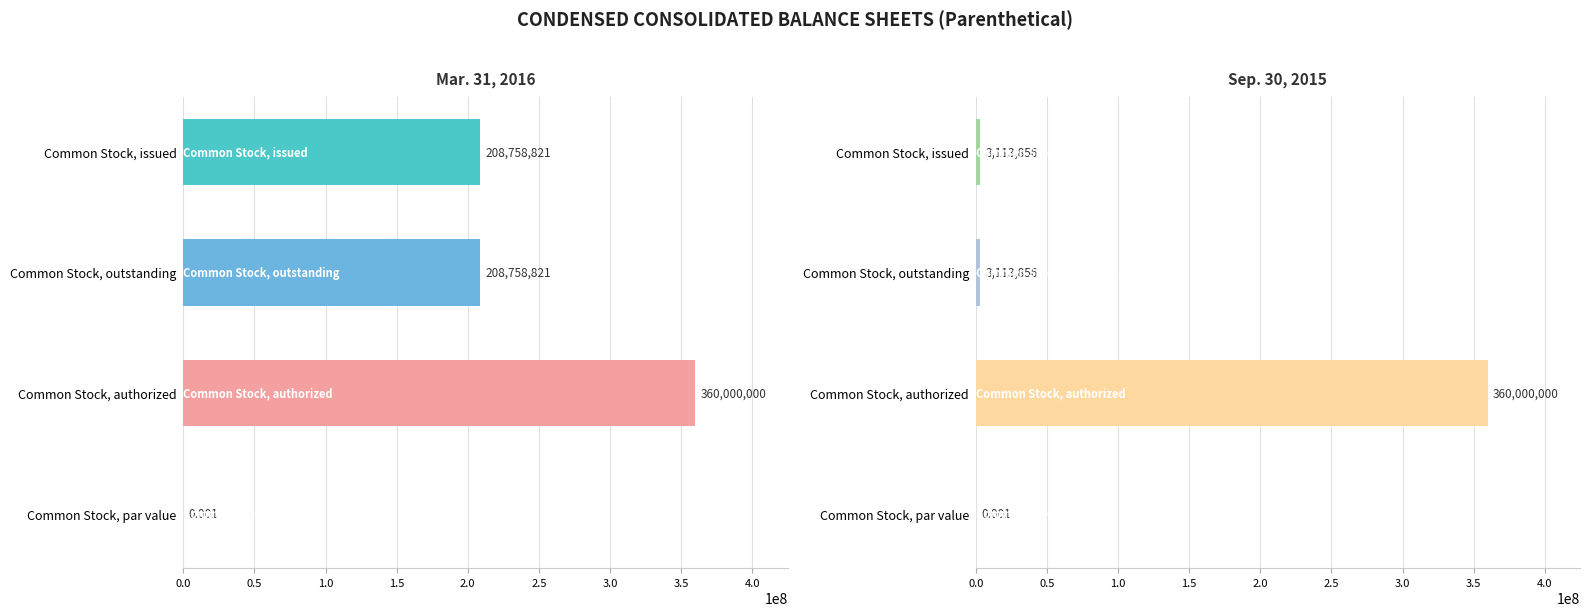

What is the difference between the maximum and minimum values in the Mar. 31, 2016 series?

360000000.0